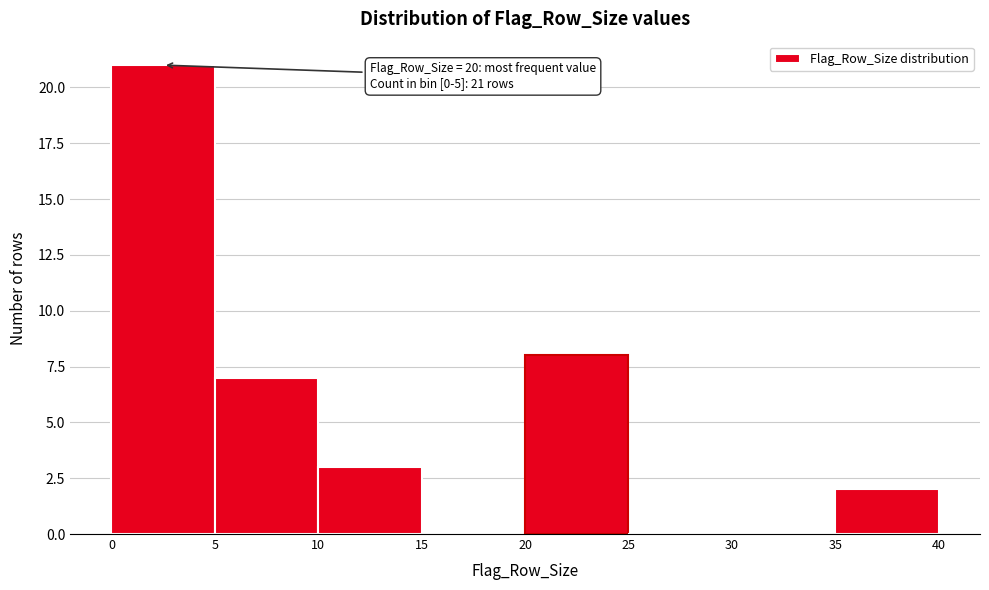

Over which range of the x-axis is the bar tallest?

0 to 5